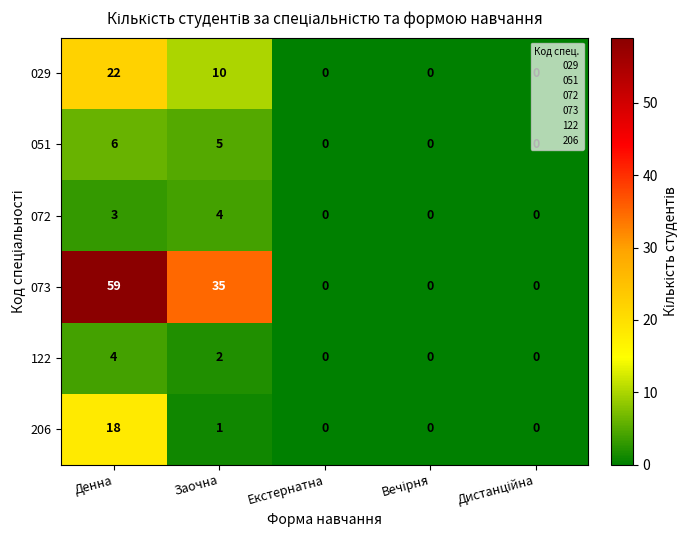

What is the sum of all 051 values?

11